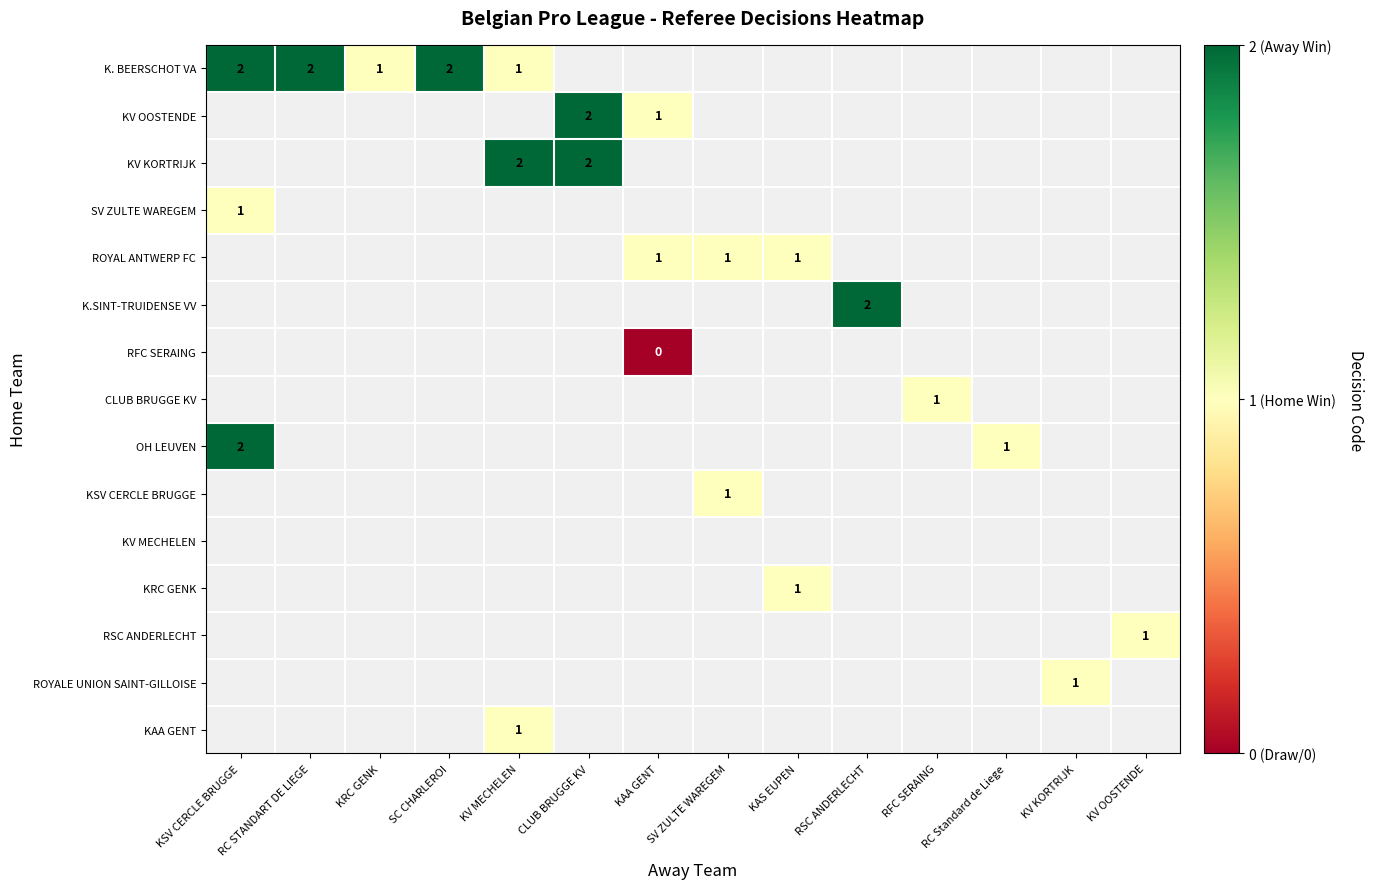

Which category has the highest value in the KSV CERCLE BRUGGE series?

KSV CERCLE BRUGGE